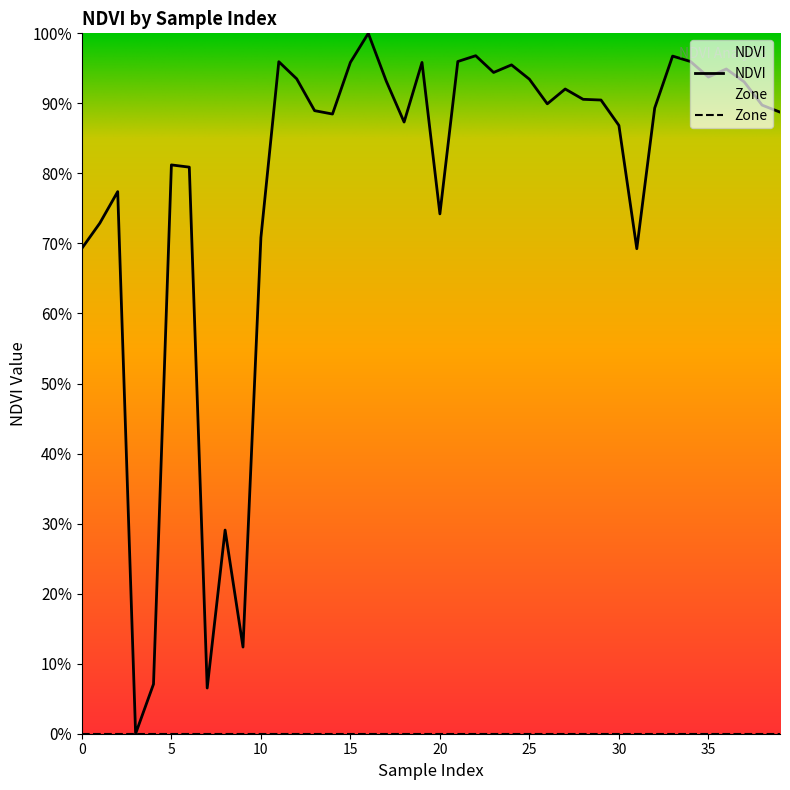

Rank the categories by value from lowest to highest.

3, 7, 4, 9, 8, 31, 0, 10, 1, 20, 2, 6, 5, 30, 18, 14, 39, 13, 32, 38, 26, 29, 28, 27, 37, 17, 25, 12, 35, 23, 36, 24, 19, 15, 11, 34, 21, 33, 22, 16